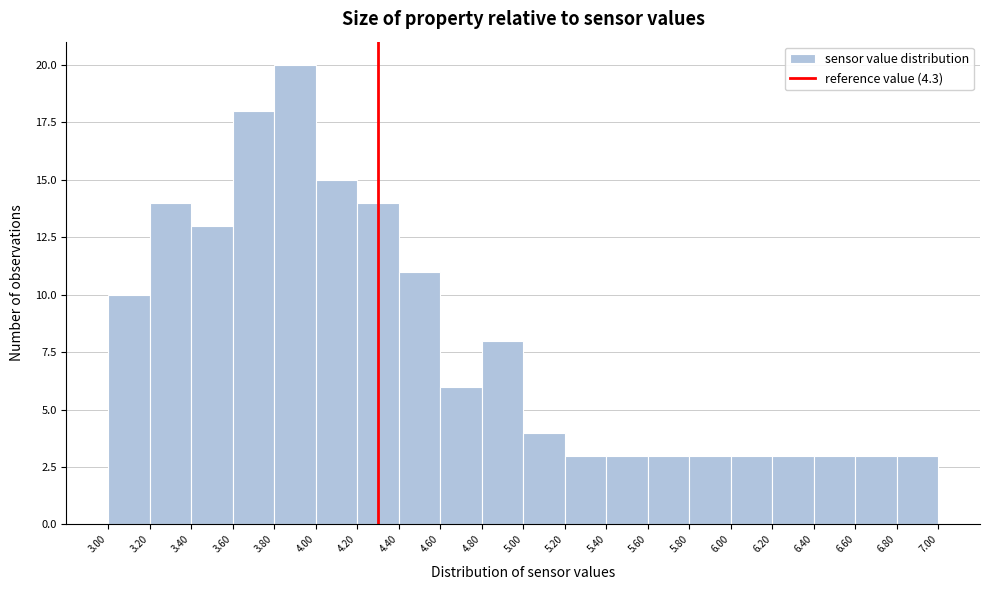

What is the height of the bar covering 4.00 to 4.20 on the x-axis? The values are not printed on the chart, so give them approximately, as read against the axis.

15